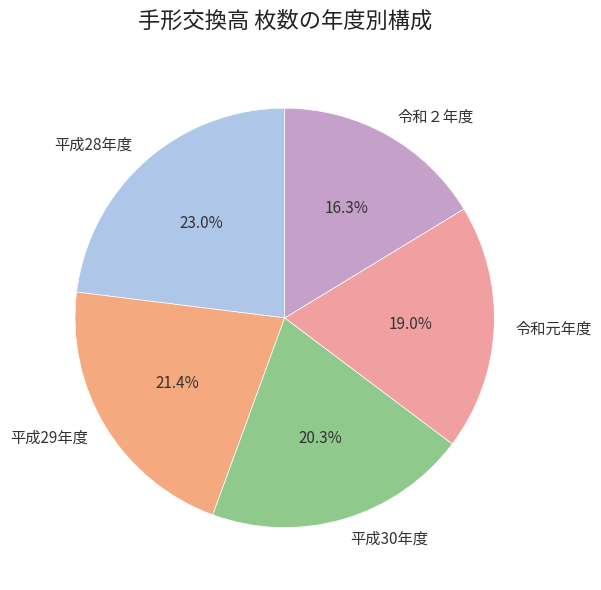

True or false: 令和２年度 accounts for 16% of the total.

True